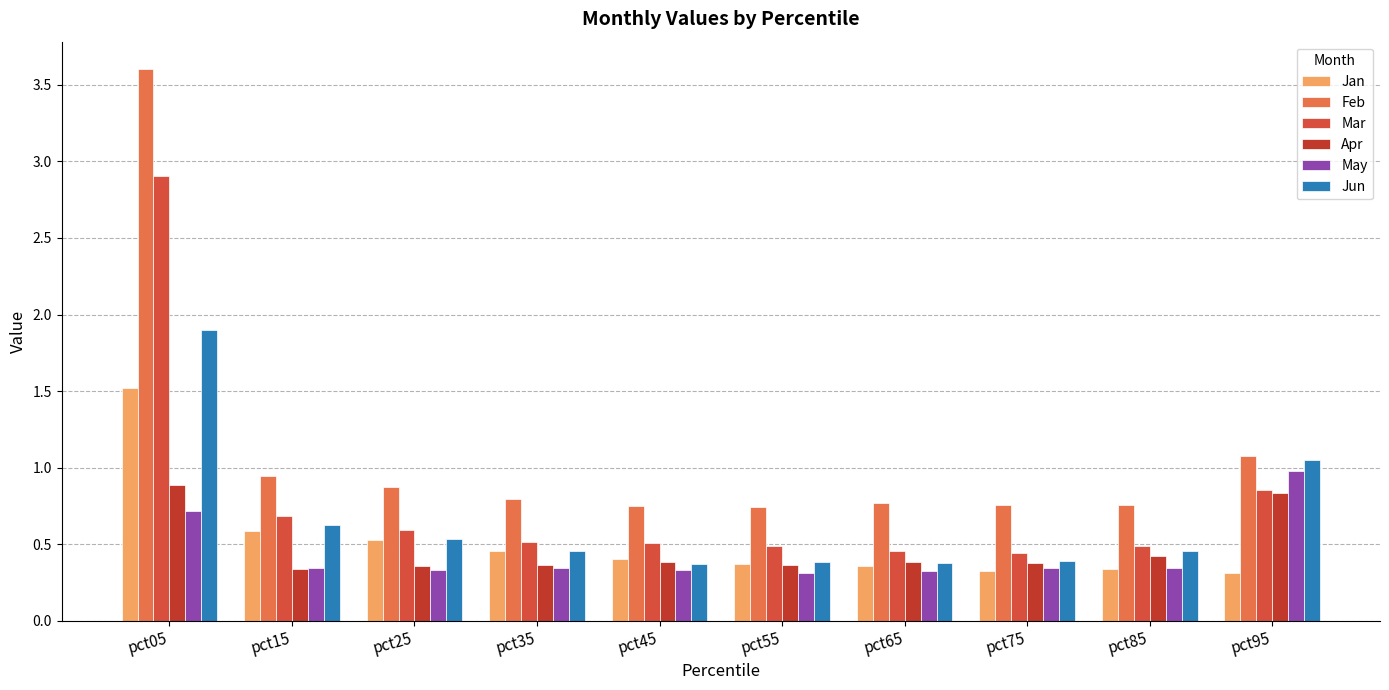

What is the value of the Jan bar at the 2nd from the left?

0.6